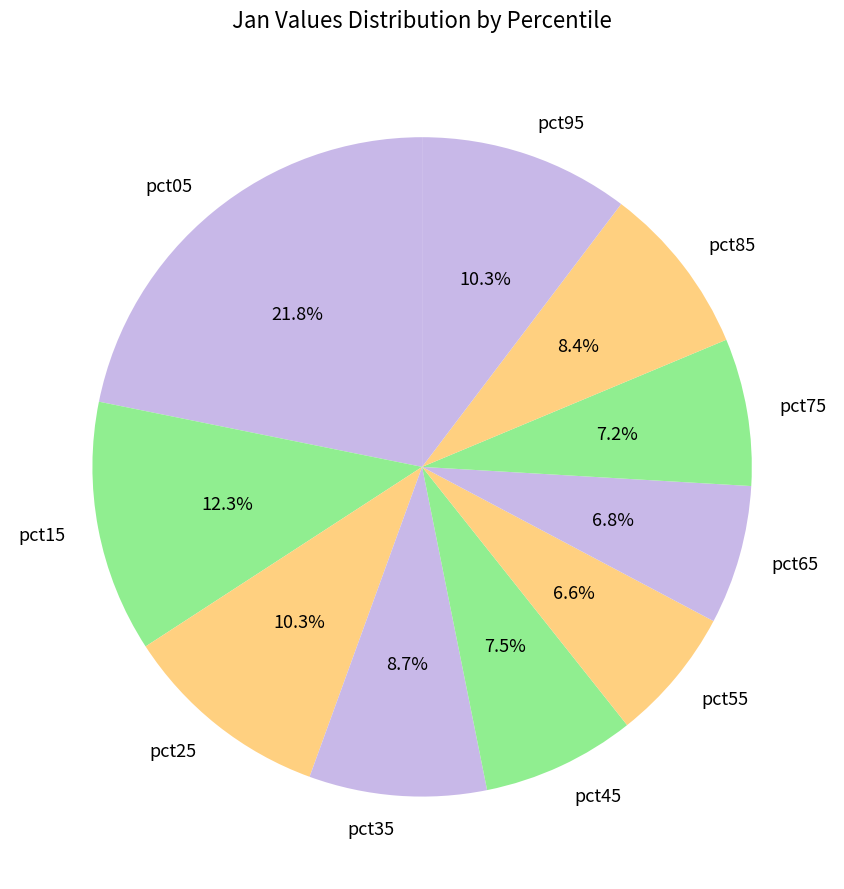

Which has a higher value, pct05 or pct75?

pct05